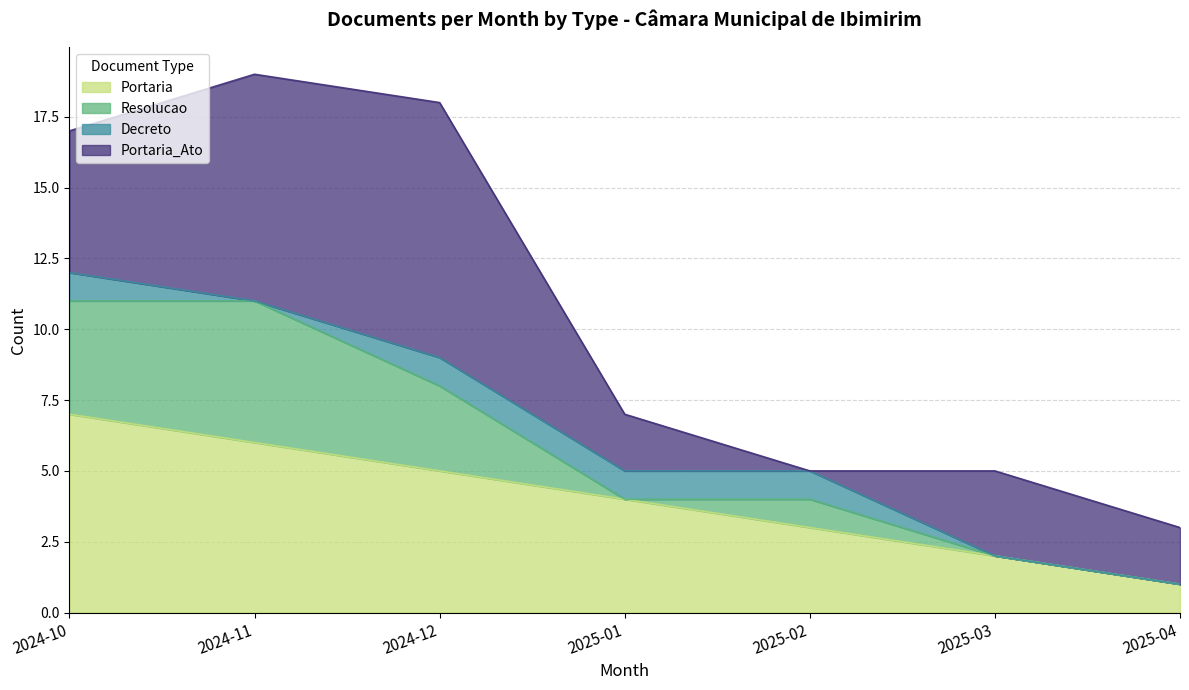

Reading right to left, list all the values displayed in this chart.

Portaria: 1	2	3	4	5	6	7
Resolucao: 0	0	1	0	3	5	4
Decreto: 0	0	1	1	1	0	1
Portaria_Ato: 2	3	0	2	9	8	5